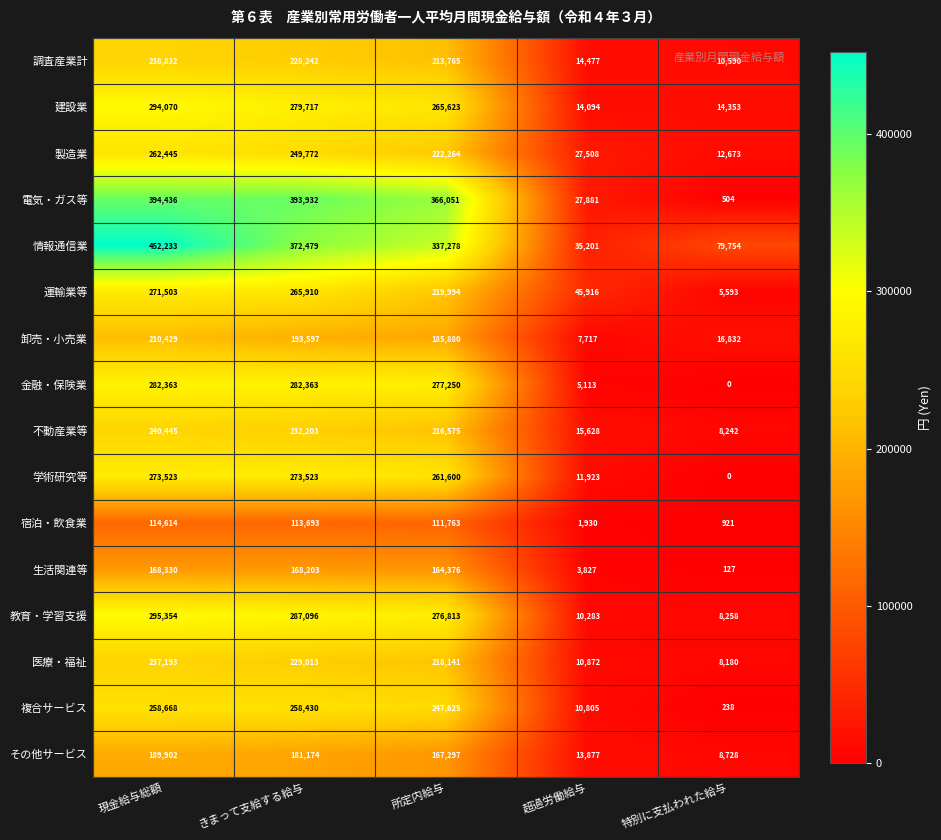

Rank the categories by 調査産業計 value from lowest to highest.

特別に支払われた給与, 超過労働給与, 所定内給与, きまって支給する給与, 現金給与総額